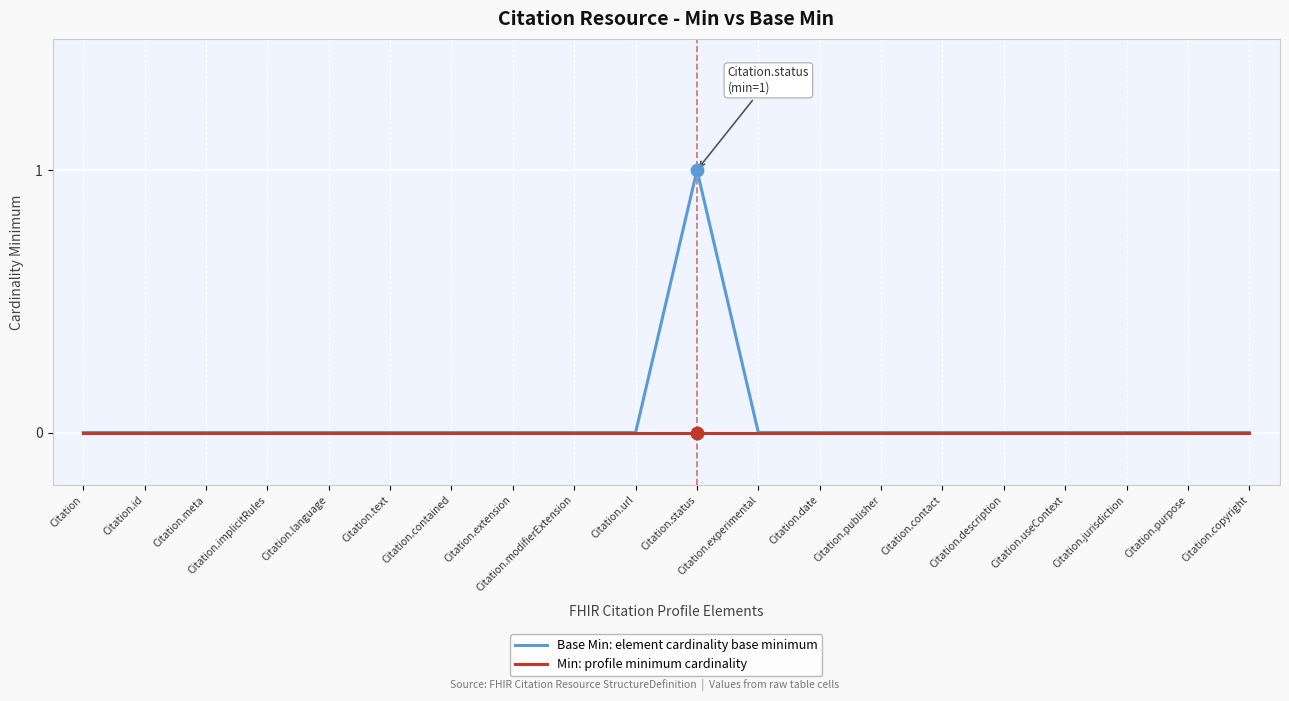

Which series has the widest spread of values?

Base Min: element cardinality base minimum